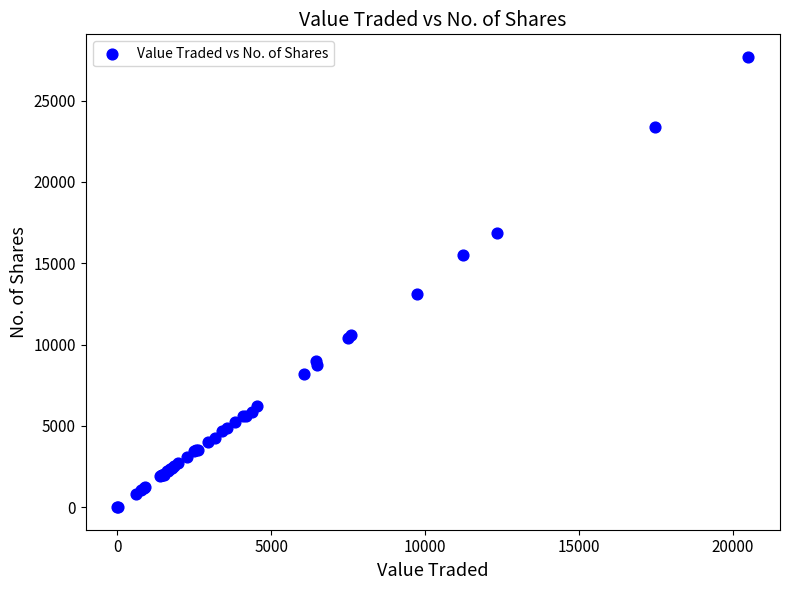

What Y value in the scatter plot is closest to 13847?

13120